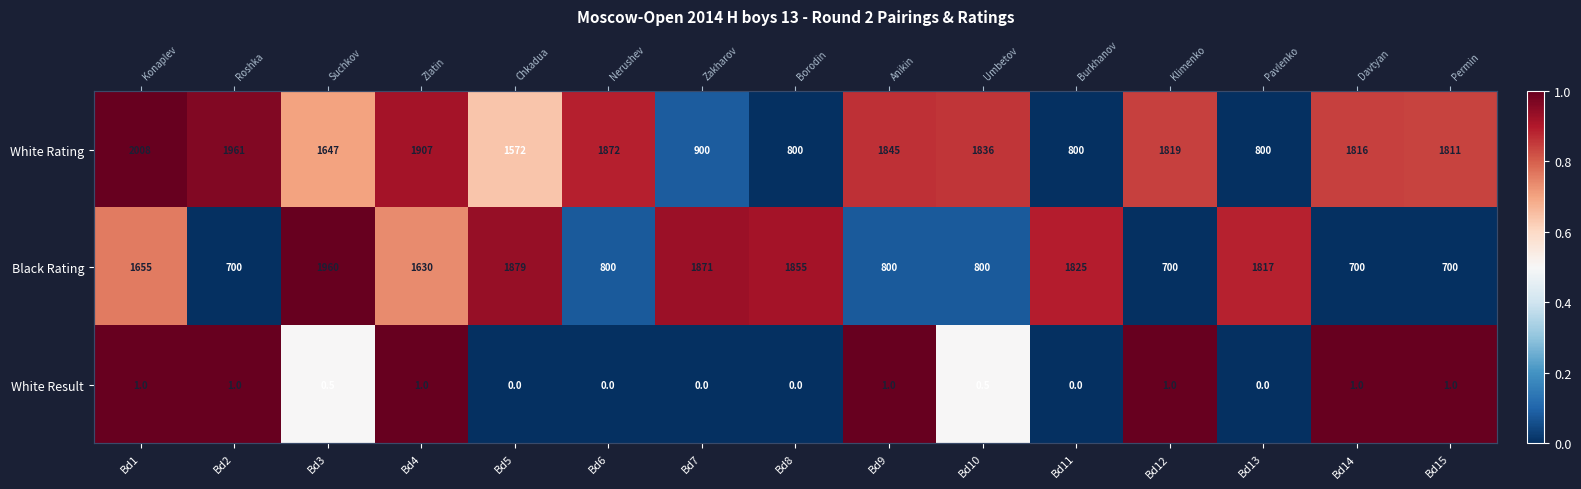

Count the number of data series in this chart.

3